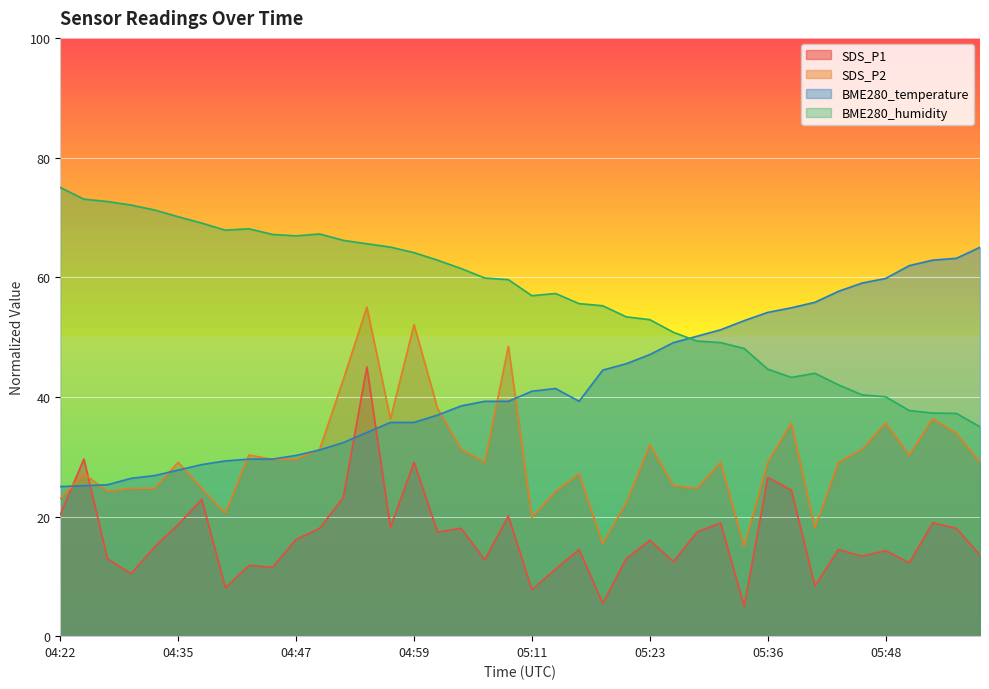

In BME280_humidity, how many points are lower than both neighbors (excluding endpoints)?

4